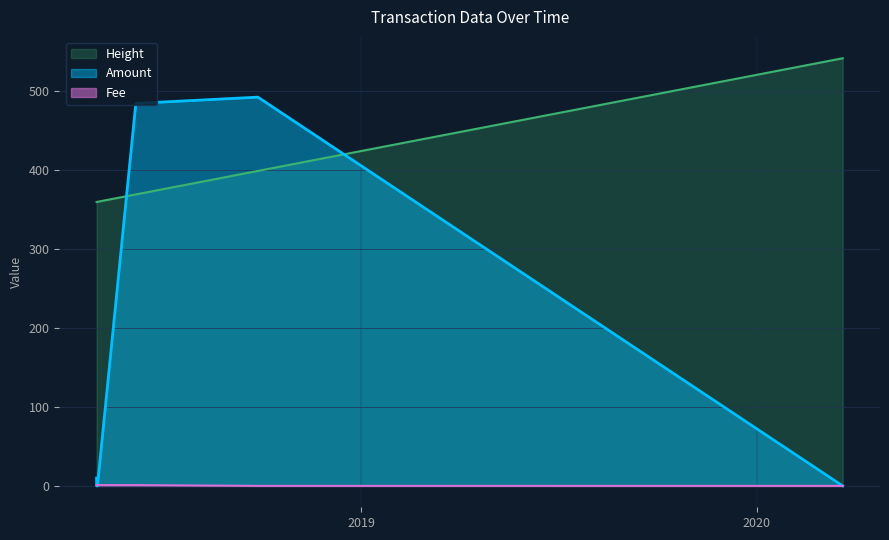

What is the total value across all series at 2018-09-27 22:47:55?

891.7